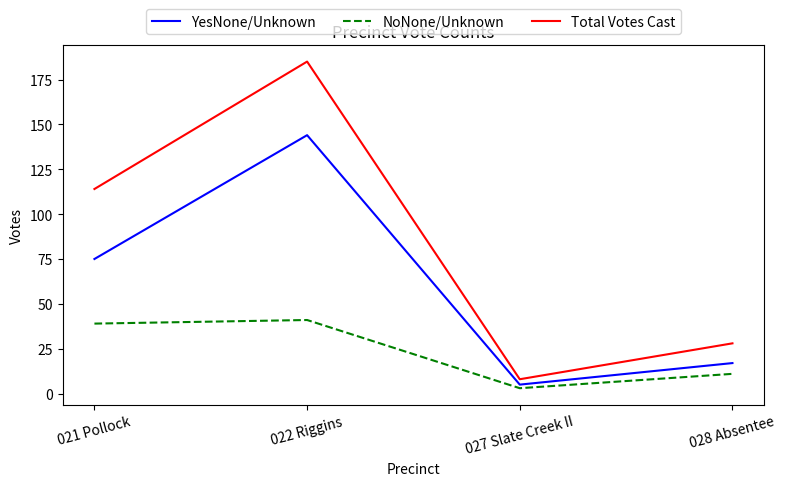

True or false: YesNone/Unknown and Total Votes Cast cross at least once.

False